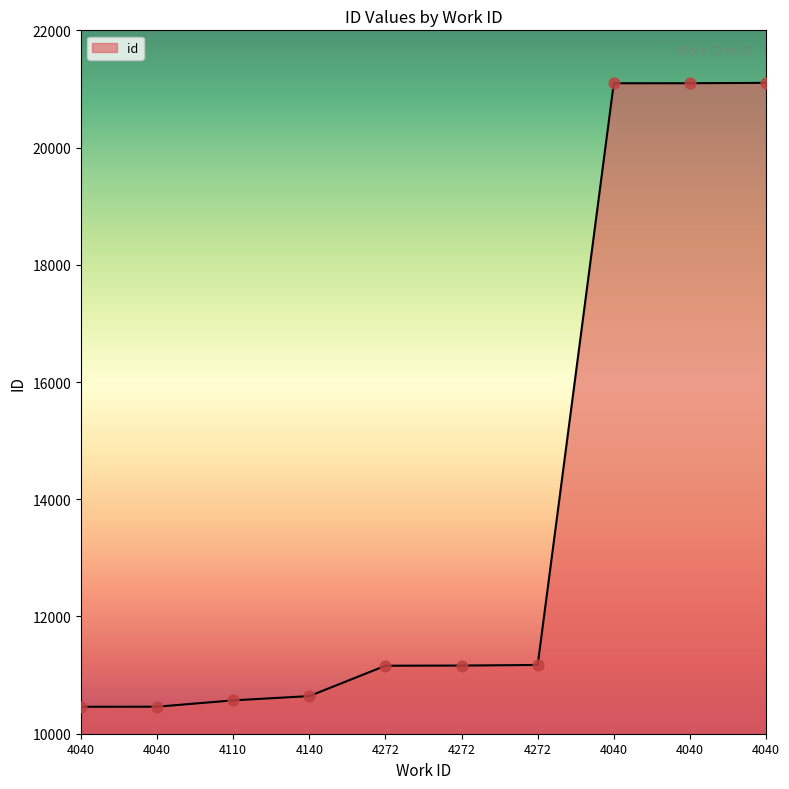

How many lines are shown in the chart?

1